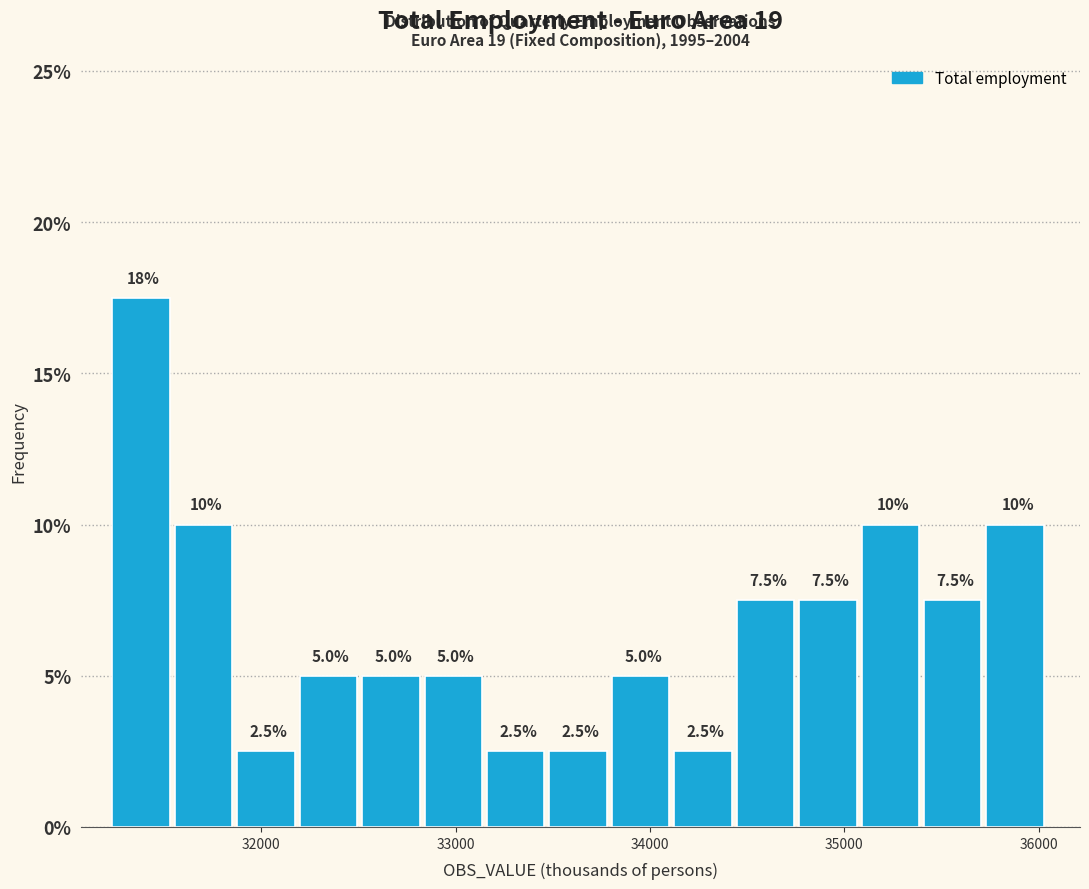

Read against the x-axis, roughly where is the centre of the tallest bar?

31400